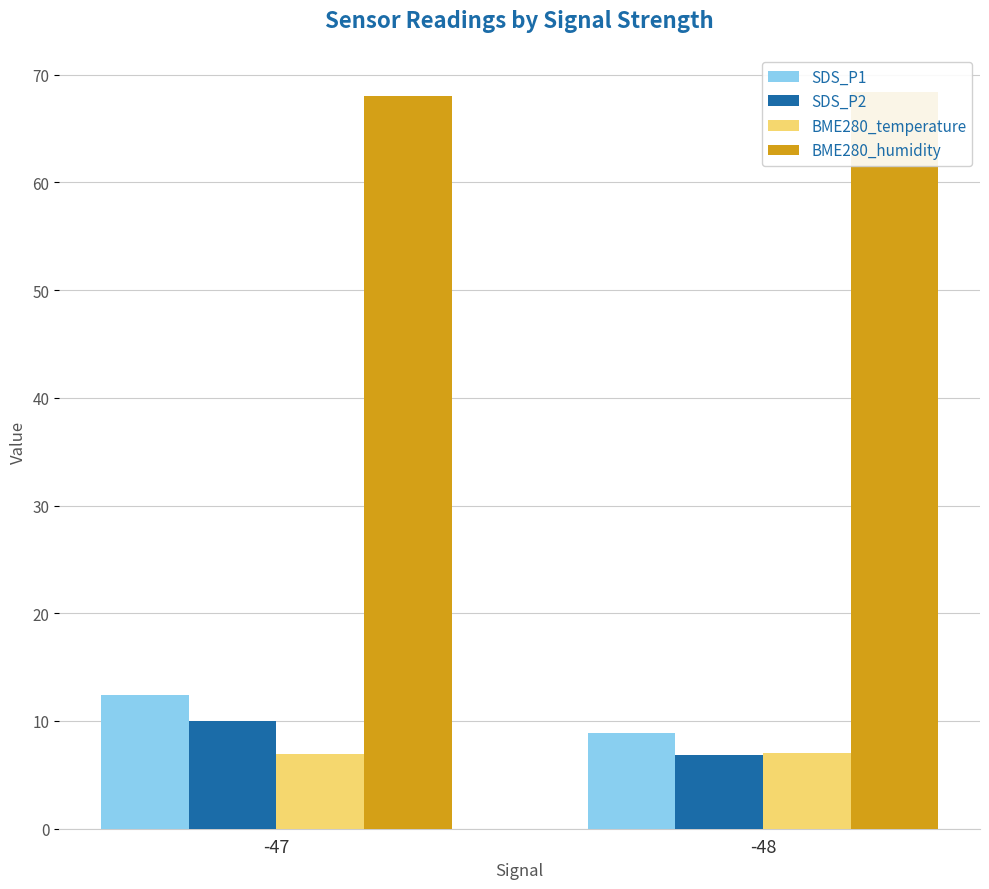

Between -47 and -48, which series saw the biggest shift?

SDS_P1